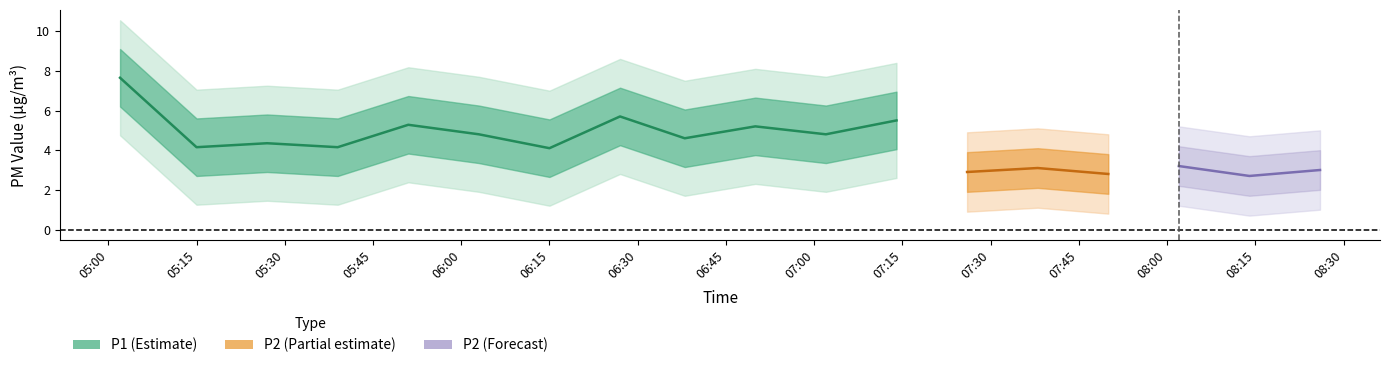

How many categories are shown in the chart?

18